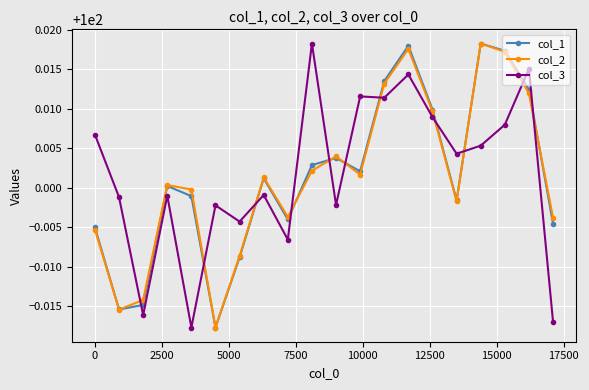

What are all the series names shown in the legend?

col_1, col_2, col_3